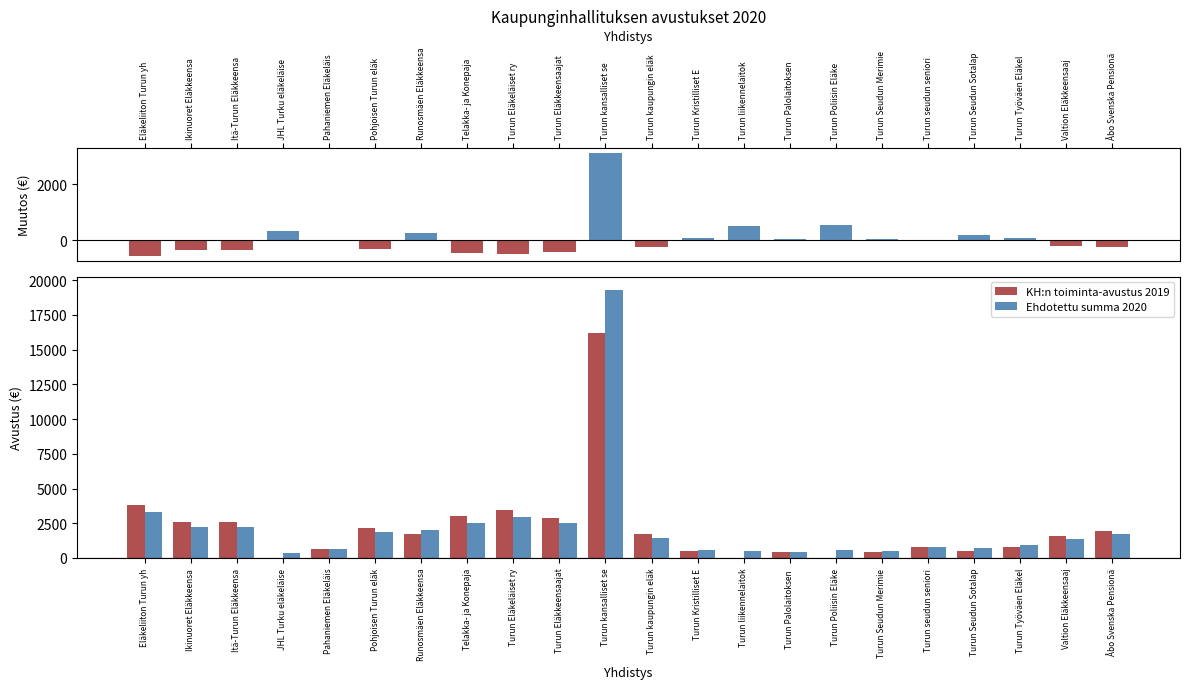

List the labels in order of Muutos 2019→2020 value, smallest first.

Eläkeliiton Turun yh, Turun Eläkeläiset ry, Telakka- ja Konepaja, Turun Eläkkeensaajat, Ikinuoret Eläkkeensa, Itä-Turun Eläkkeensa, Pohjoisen Turun eläk, Turun kaupungin eläk, Åbo Svenska Pensionä, Valtion Eläkkeensaaj, Pahaniemen Eläkeläis, Turun seudun seniori, Turun Palolaitoksen , Turun Seudun Merimie, Turun Kristilliset E, Turun Työväen Eläkel, Turun Seudun Sotalap, Runosmäen Eläkkeensa, JHL Turku eläkeläise, Turun liikennelaitok, Turun Poliisin Eläke, Turun kansalliset se